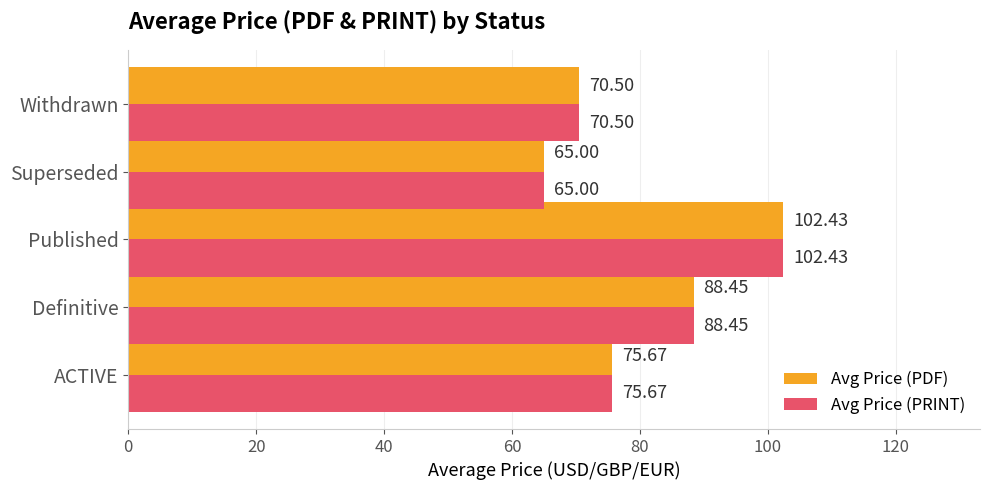

At which category does the chart reach its peak across all series?

Published